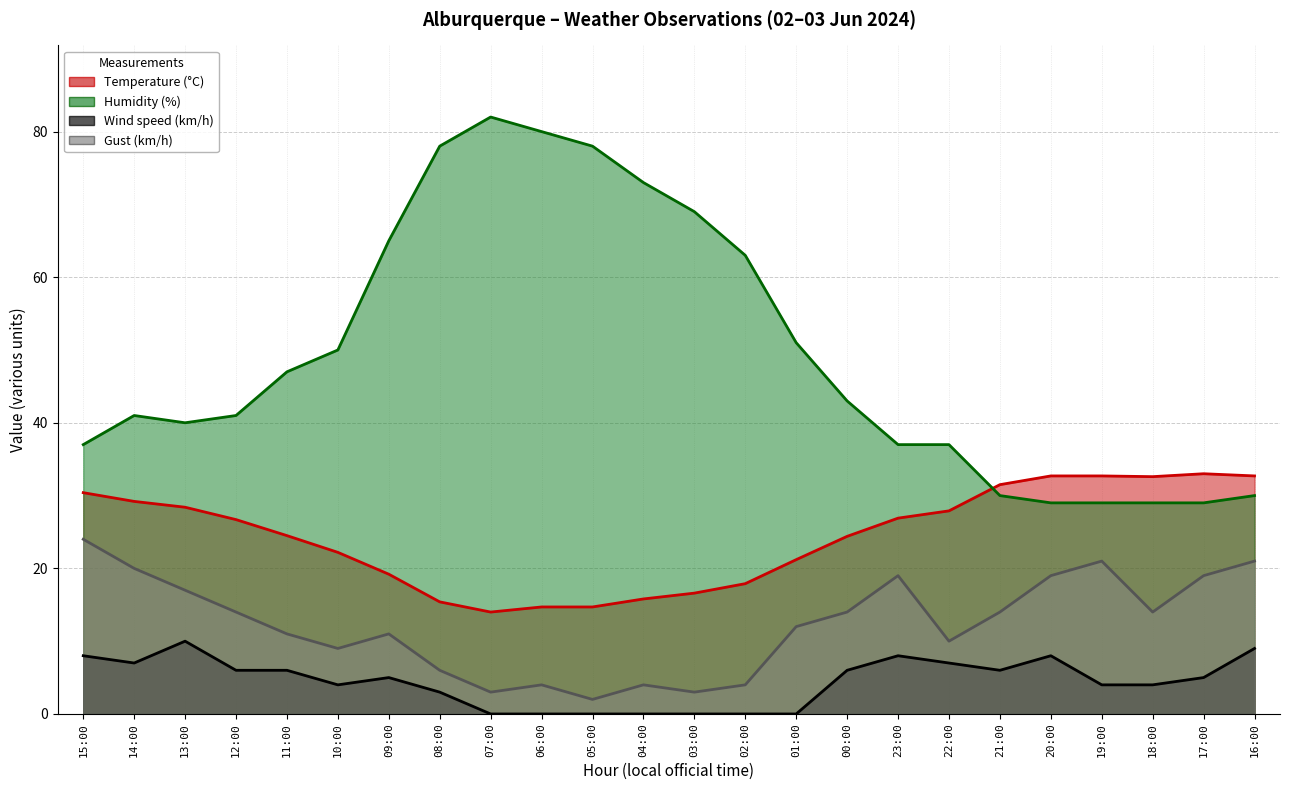

Where is the first local maximum for Gust (km/h)?

09:00